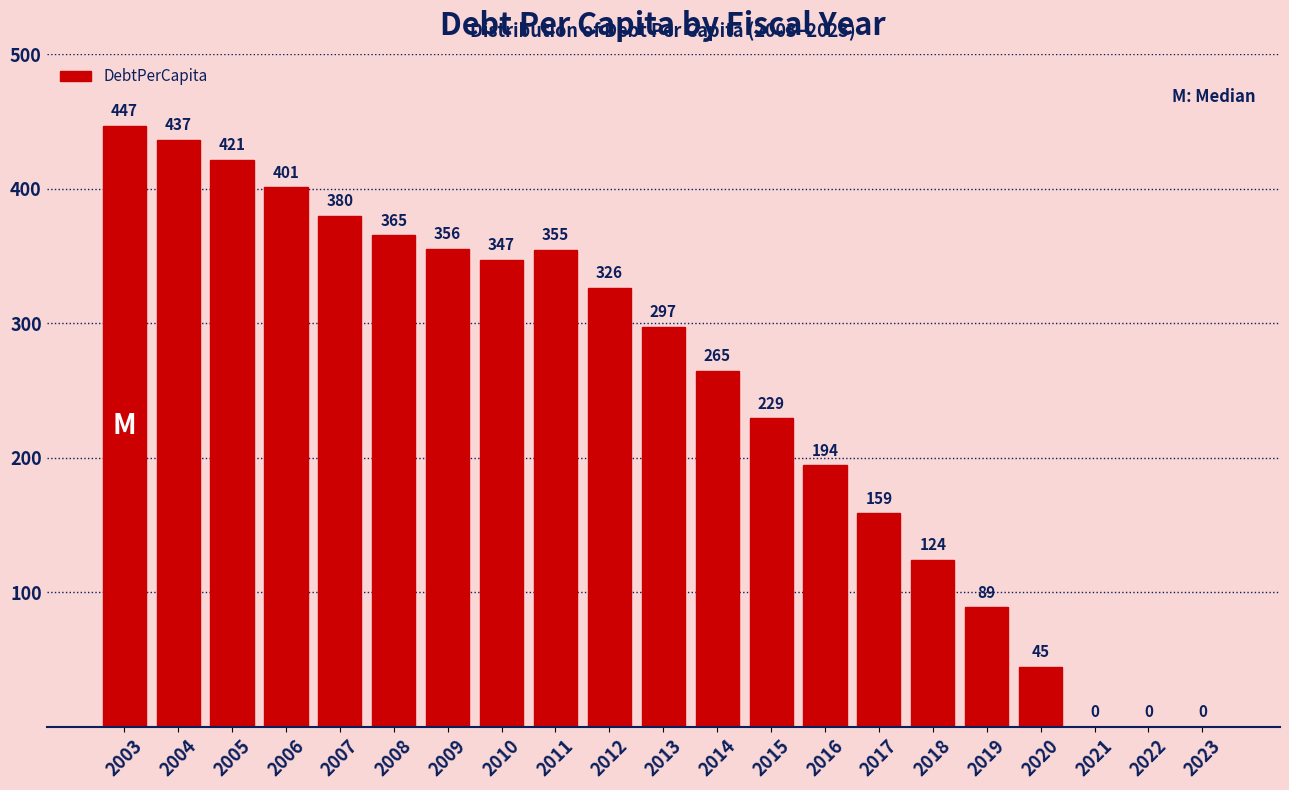

Where is the data nearest to the value 223?

2015